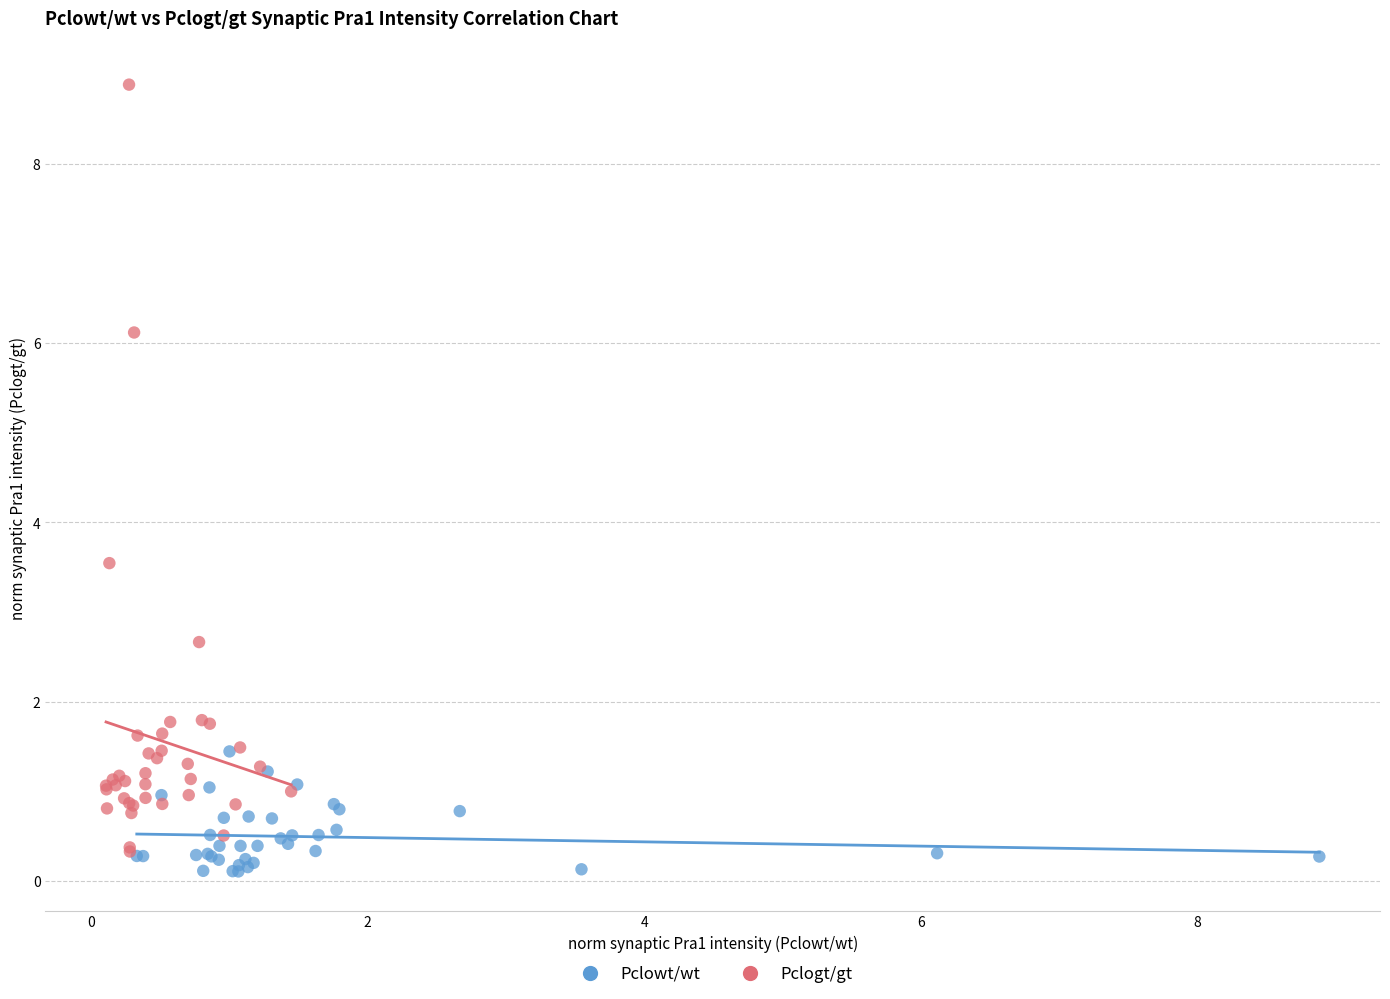

Which series has the widest spread of Y values?

Pclogt/gt